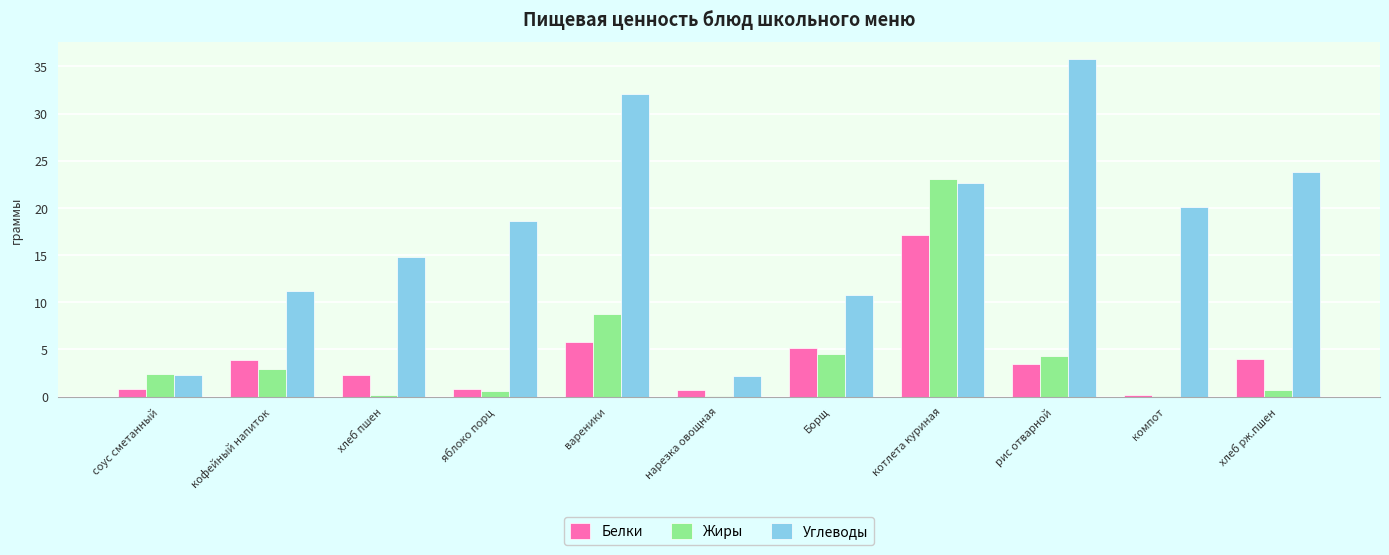

Is the value of Углеводы at хлеб пшен greater than the value of Белки at хлеб рж.пшен?

Yes